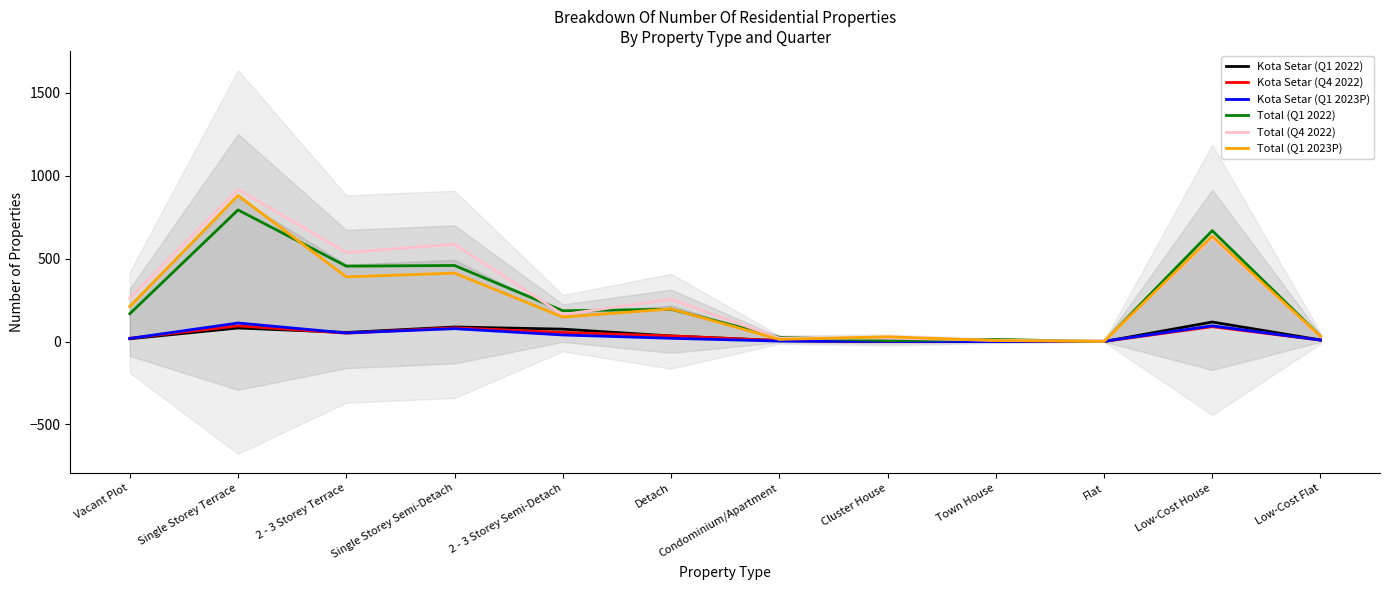

Which series has the largest total across all categories?

Total (Q4 2022)